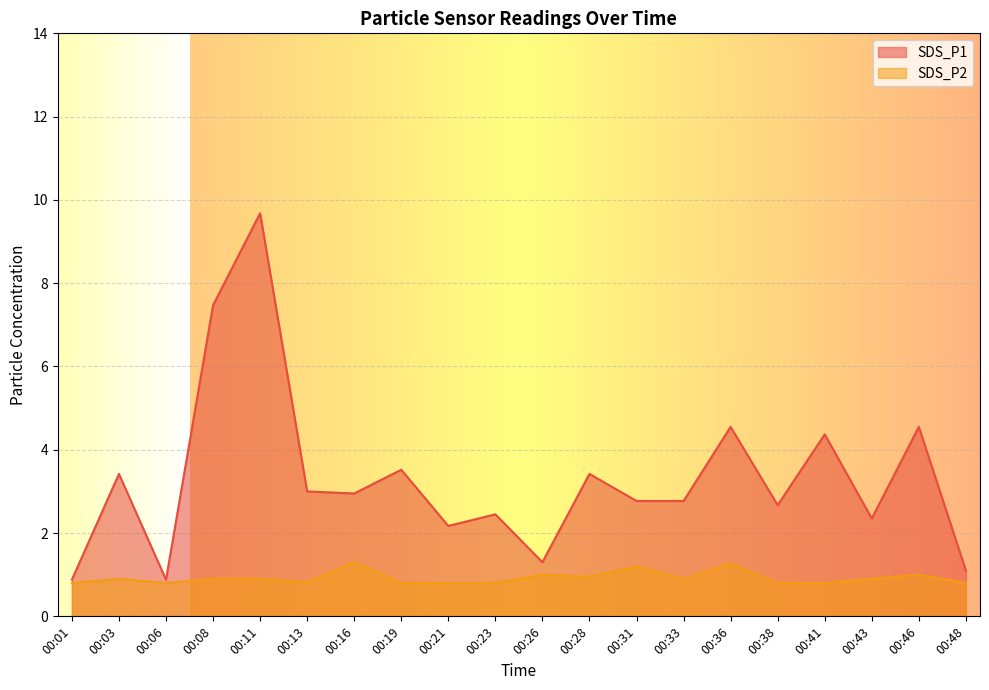

True or false: SDS_P1 has more than 2 points higher than both neighbors.

True